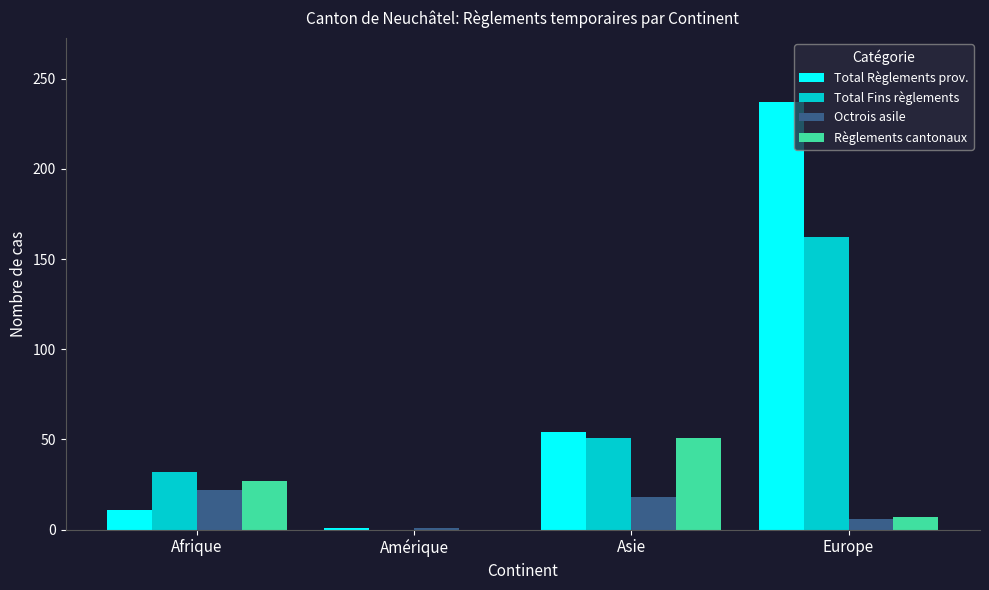

True or false: Total Fins règlements has a value of 0 at Amérique.

True